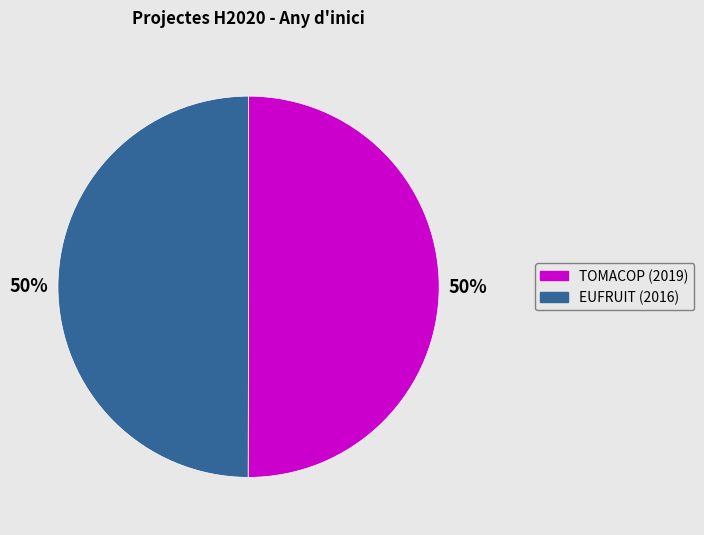

To the nearest percent, what is the average slice percentage?

50%